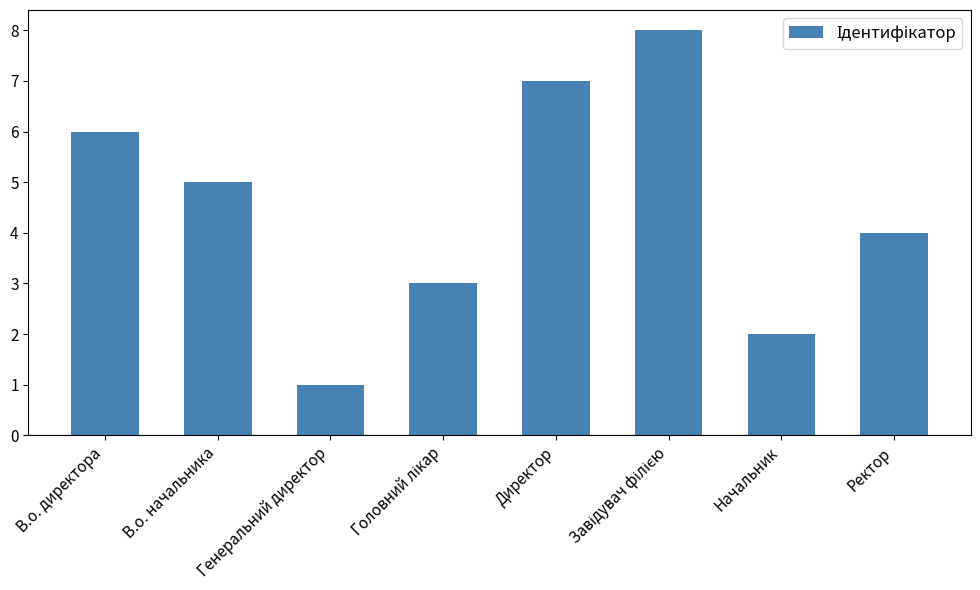

Which has a higher value, Генеральний директор or Ректор?

Ректор